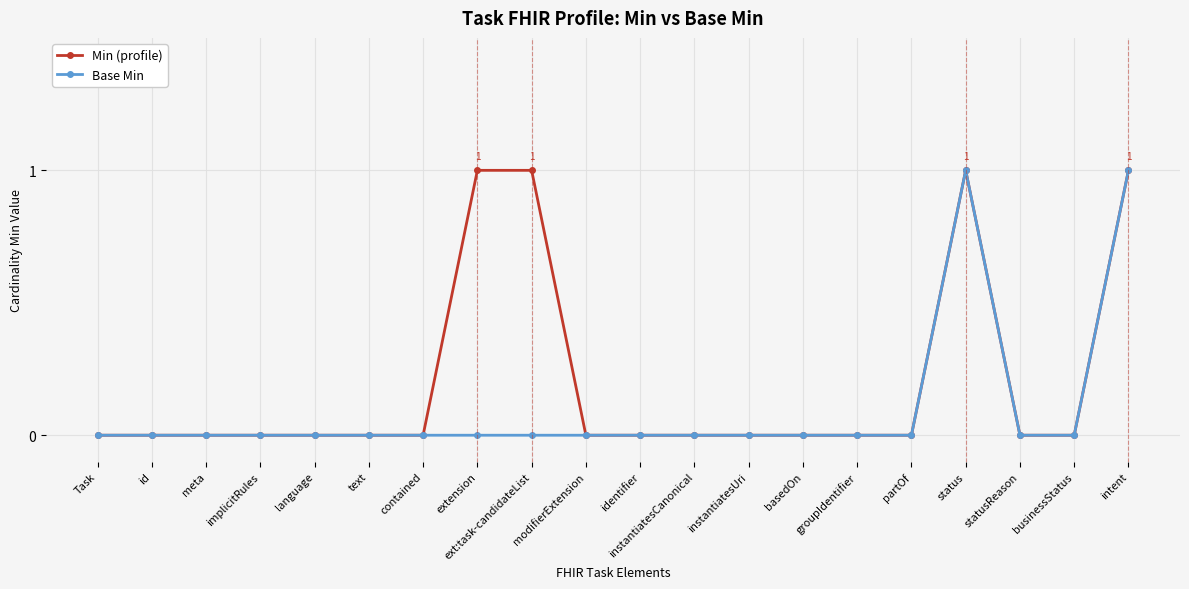

List the series in order of their overall mean, highest first.

Min (profile), Base Min